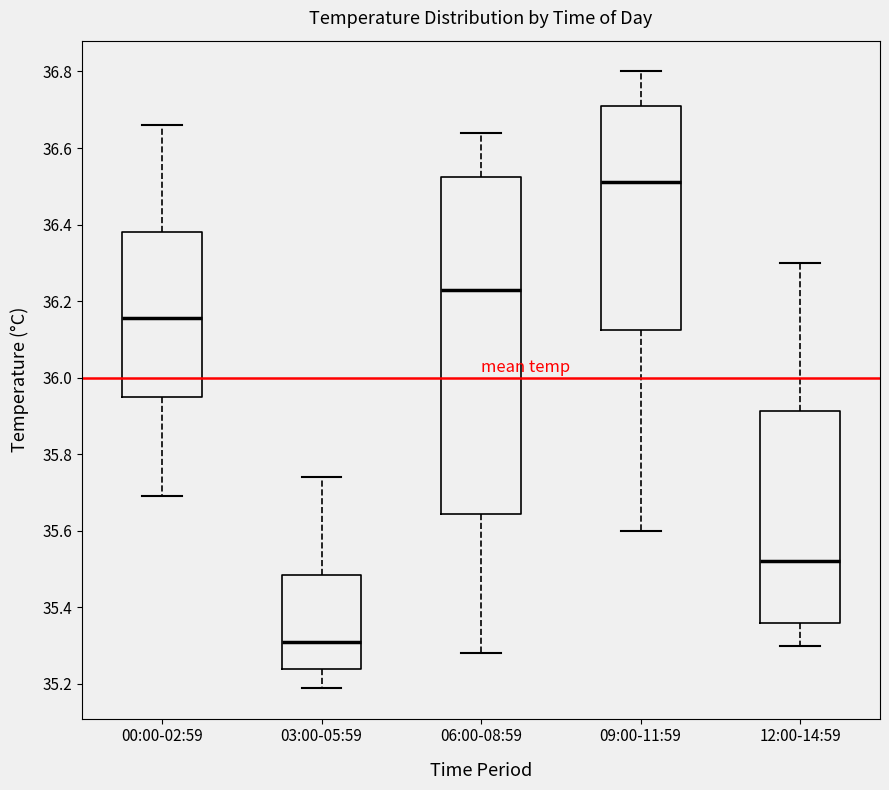

Where does the lower whisker of the box for 09:00-11:59 end on the y-axis? The values are not printed on the chart, so give them approximately, as read against the axis.

35.60